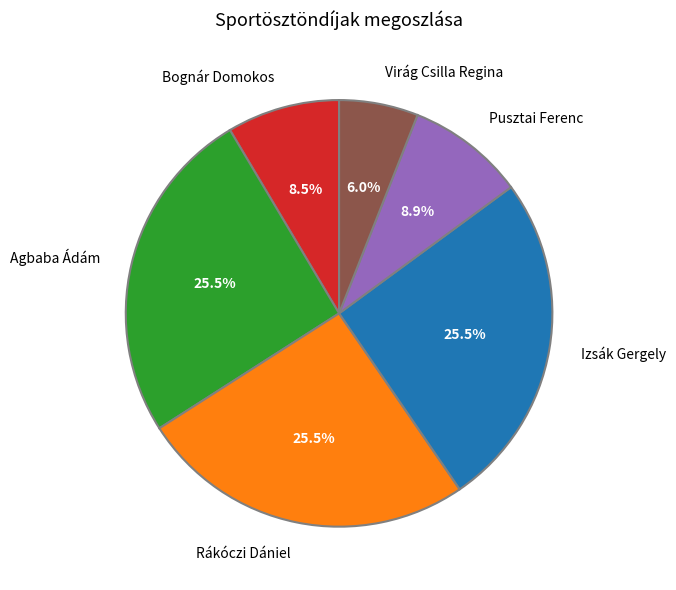

Does Pusztai Ferenc represent more than half of the total?

No